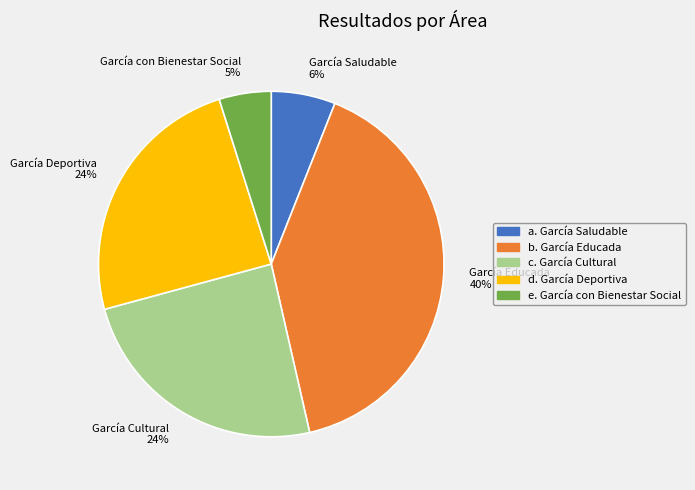

How many slices are in this pie chart?

5